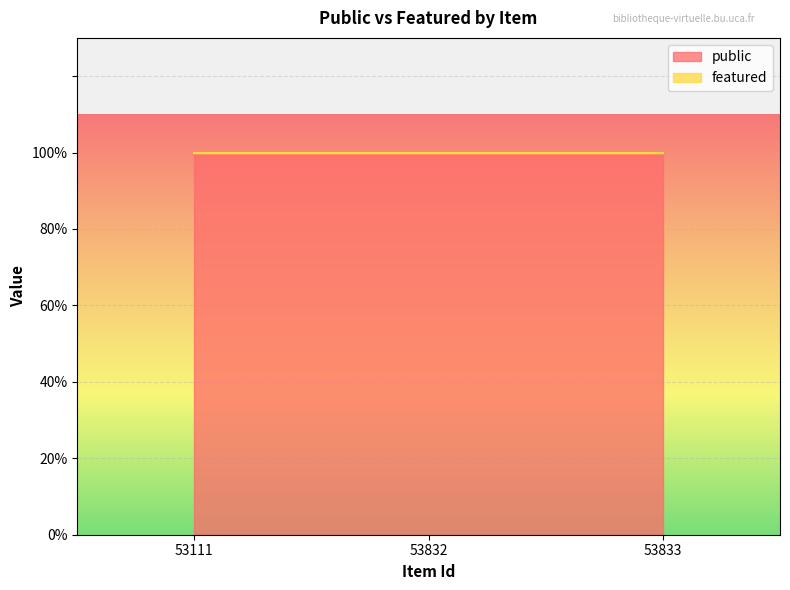

Which category has the highest value in the featured series?

53111